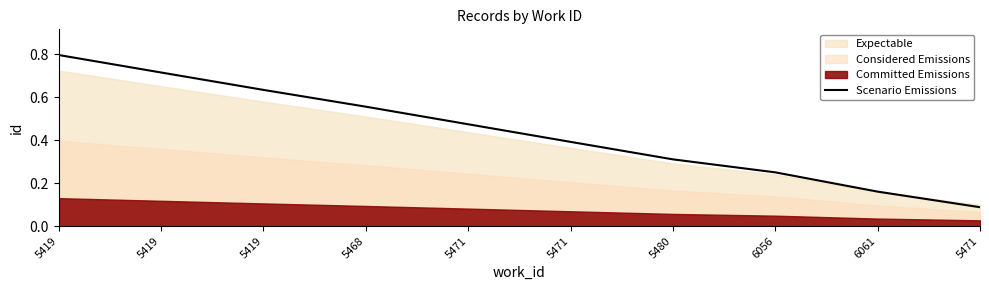

Where is the data nearest to the value 0?

5471